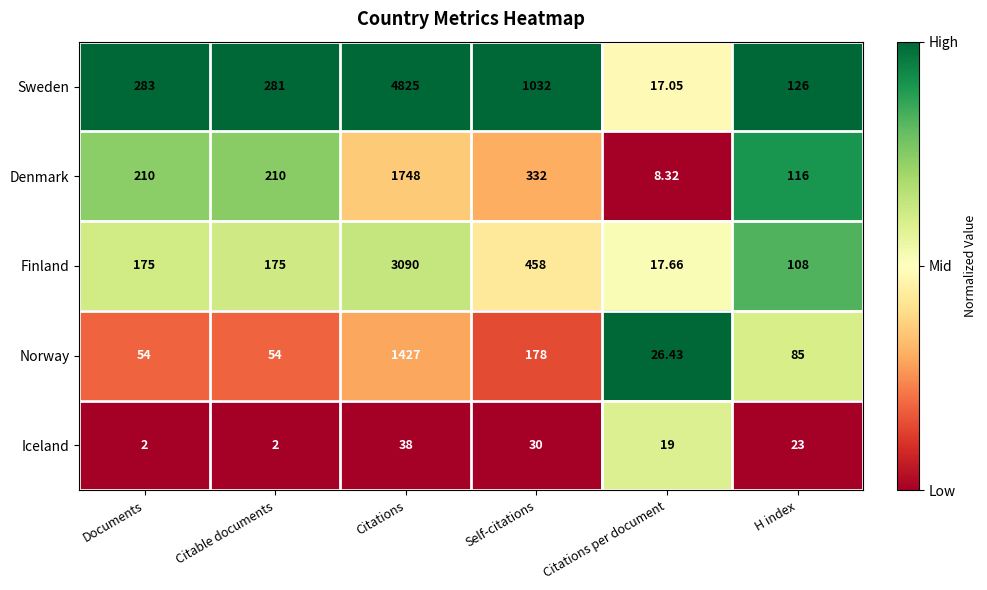

Count the number of data series in this chart.

5